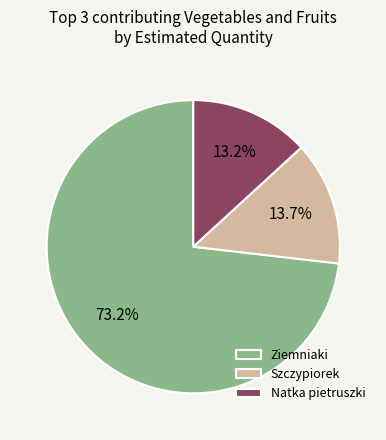

What is the largest slice in the pie chart?

Ziemniaki